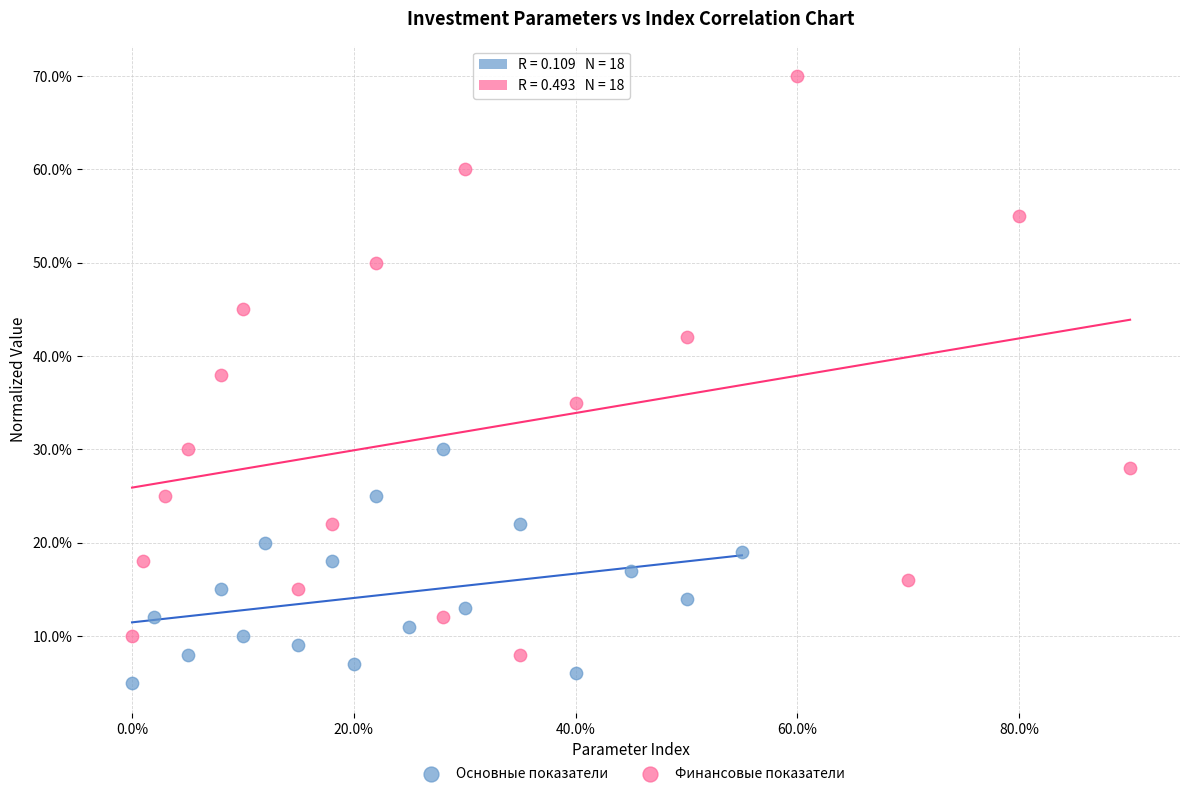

What are all the series names shown in the legend?

Основные показатели, Финансовые показатели